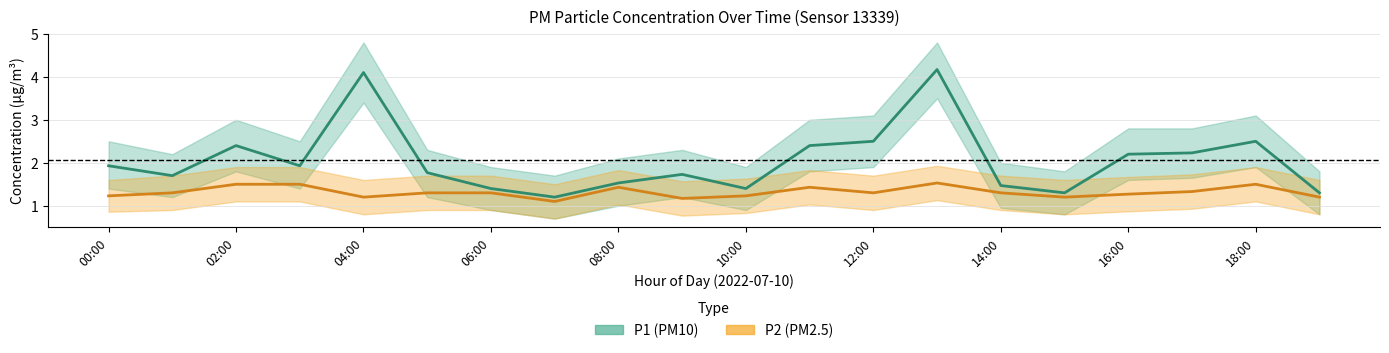

True or false: P1 and P2 intersect in this chart.

False